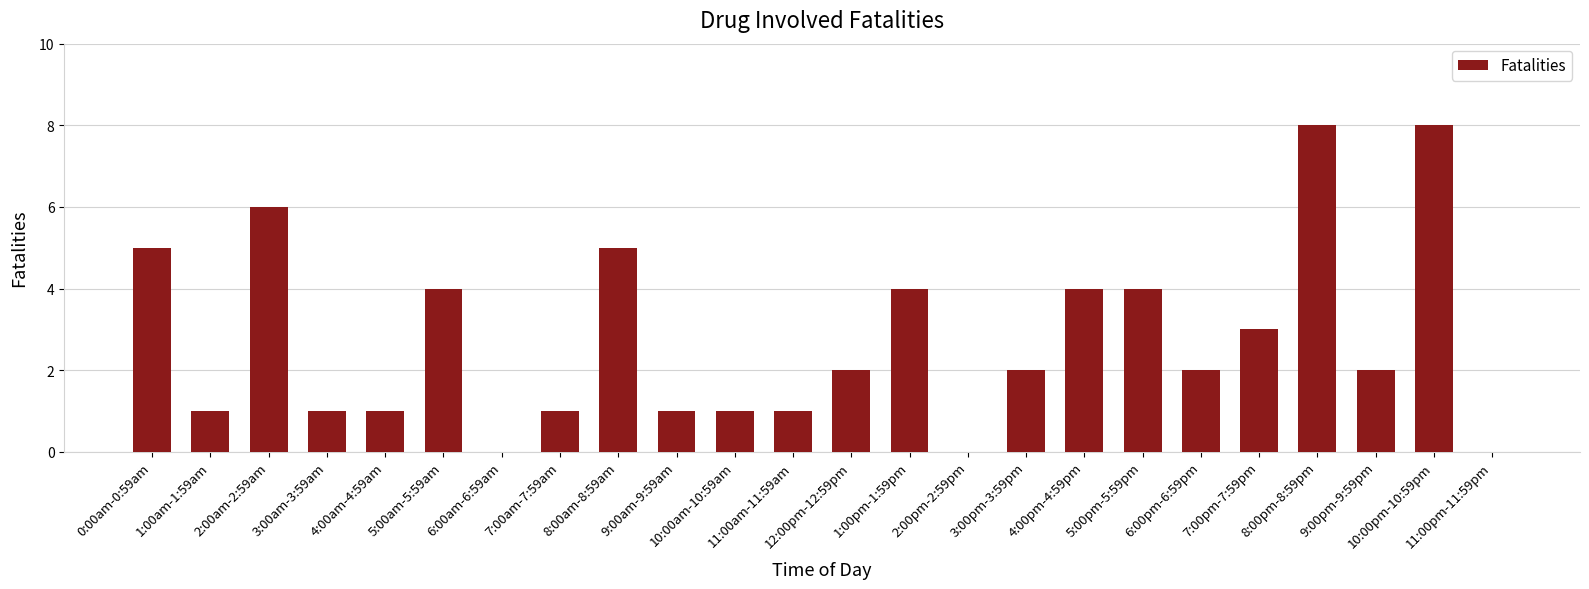

What is the change in value from 1:00pm-1:59pm to 3:00pm-3:59pm?

-2